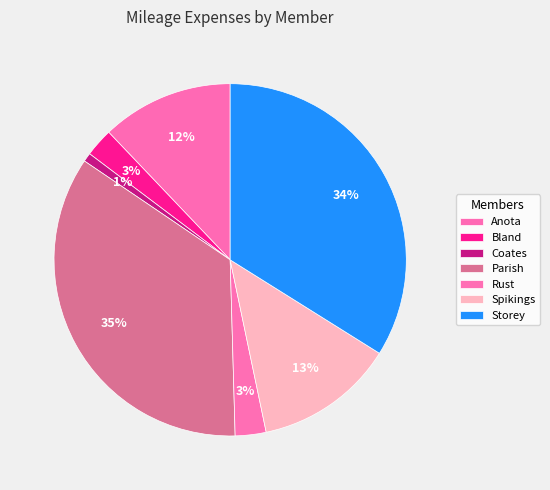

What is the change in value from Spikings to Storey?

+86.2